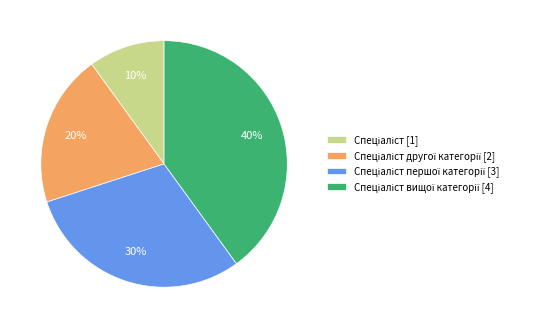

To the nearest percent, what is the difference between the largest and smallest slice percentages?

30%